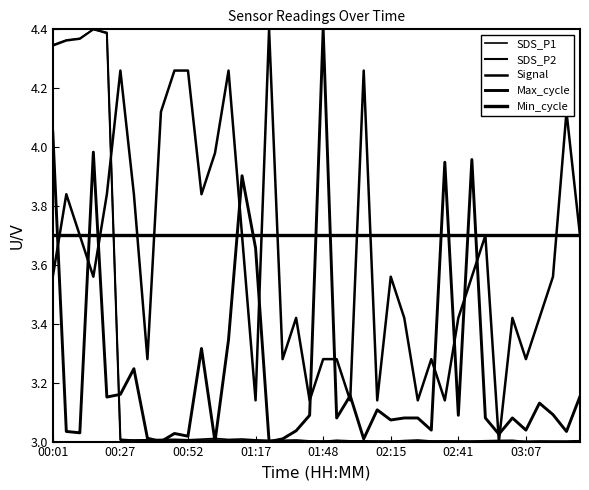

How many times do Max_cycle and Min_cycle cross each other?

11